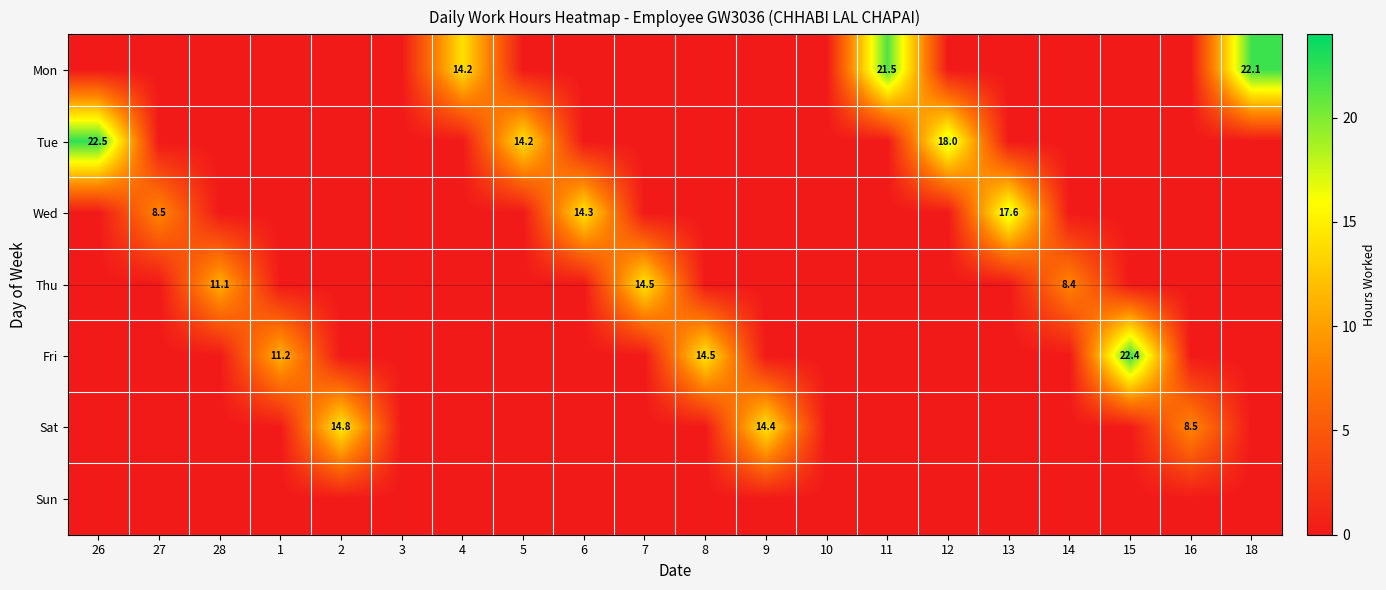

Is it true that Sat equals 0.0 at 10?

True